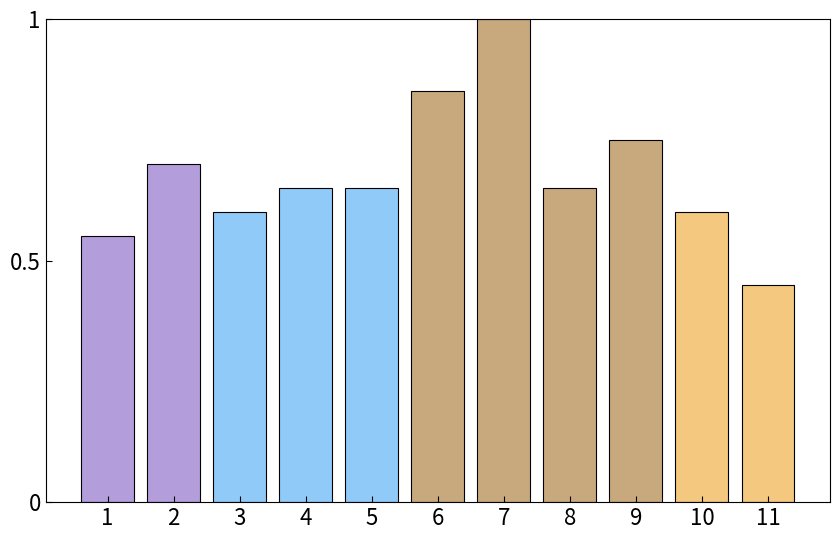

Which label corresponds to the smallest value in the chart?

11